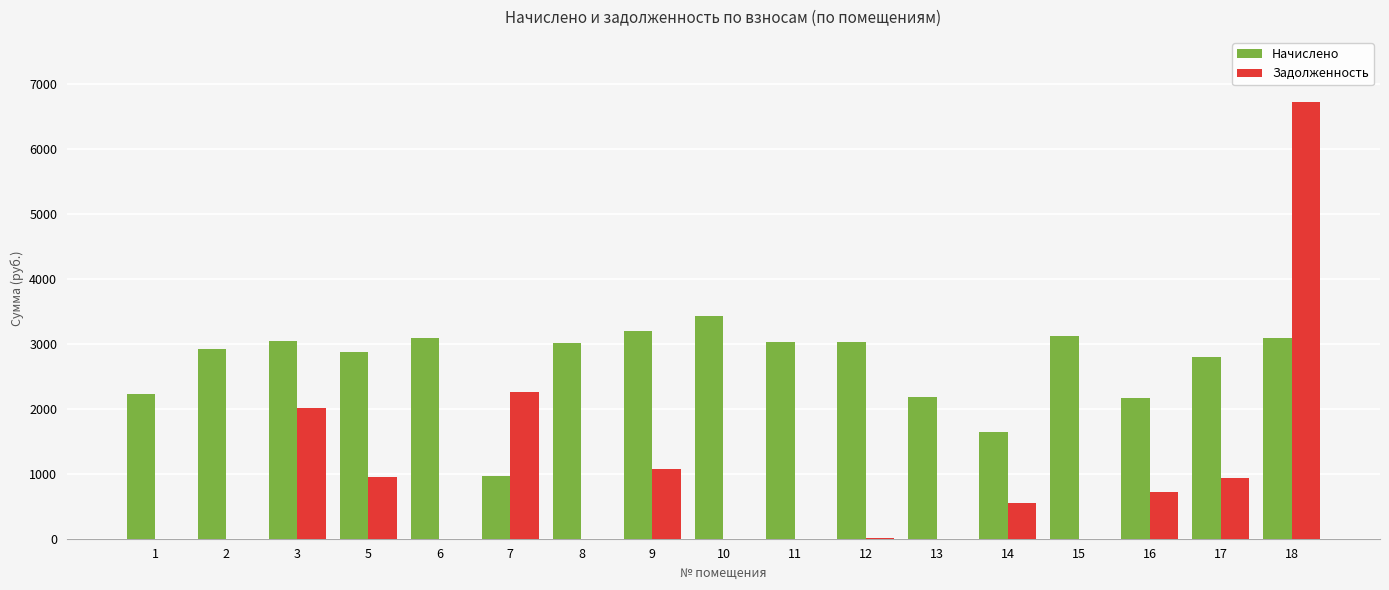

What is the total value across all series at 7?

3227.3